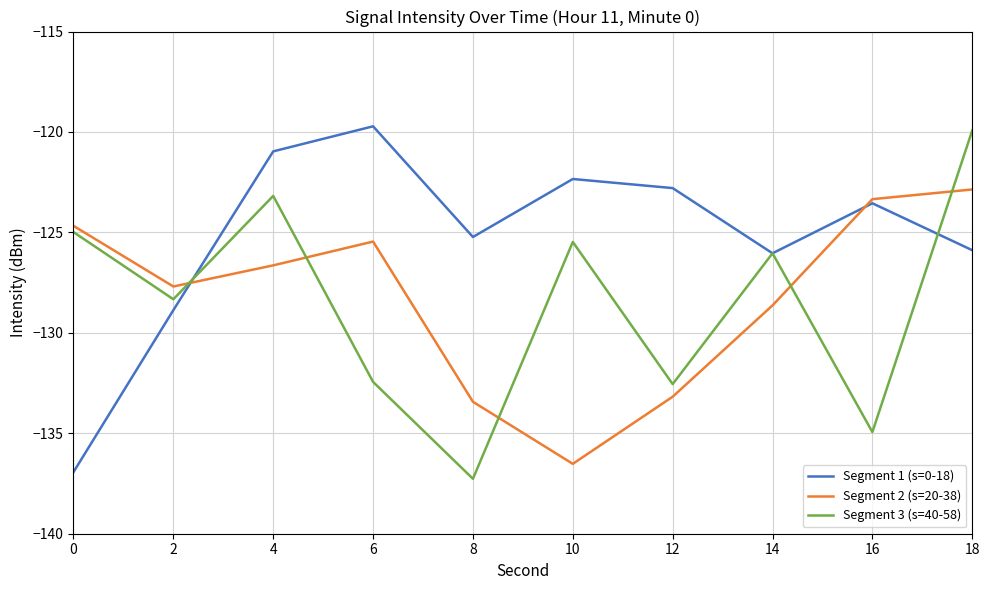

Which series has the largest total across all categories?

Segment 1 (s=0-18)